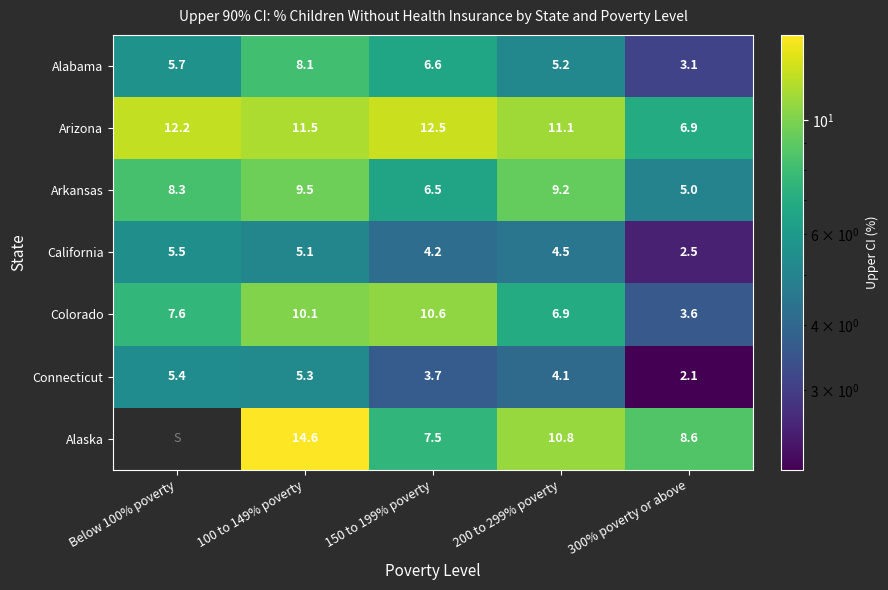

Which series changed the most between 100 to 149% poverty and 150 to 199% poverty?

Alaska